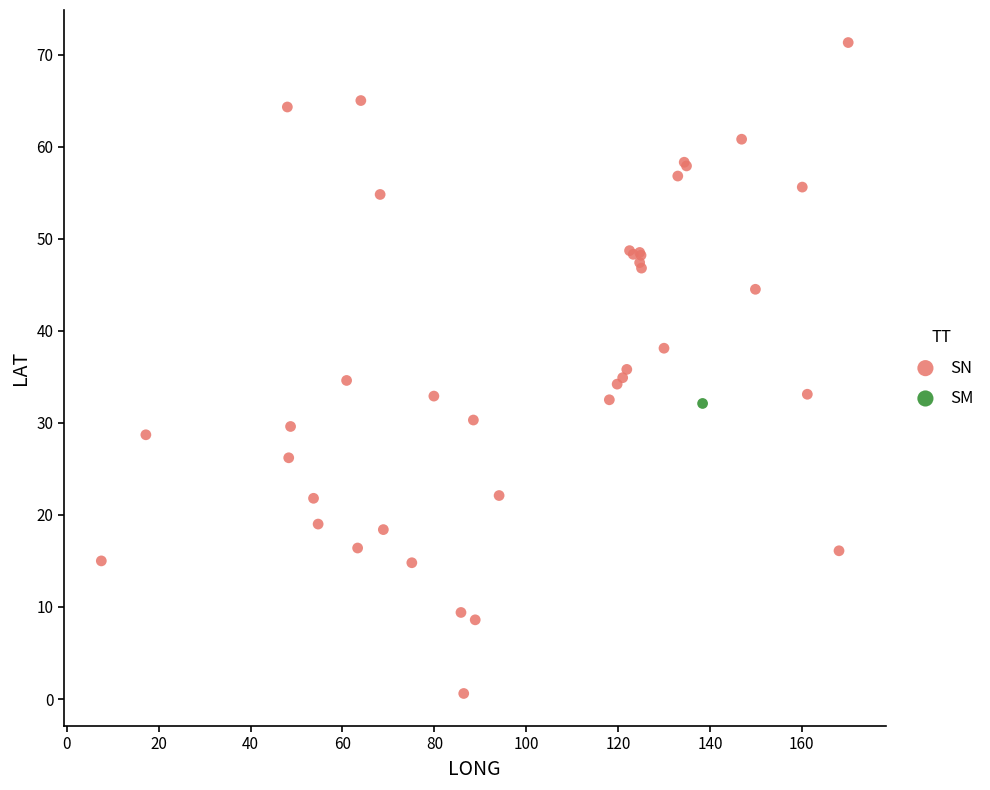

What are all the series names shown in the legend?

SN, SM